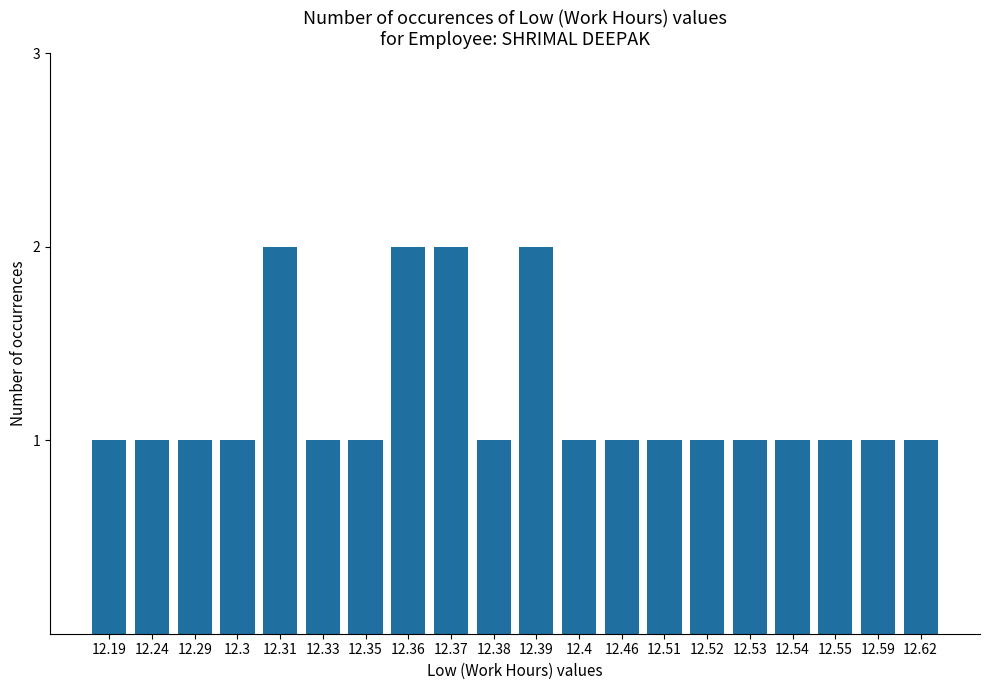

Are the bars grouped side by side (vs. stacked)?

No